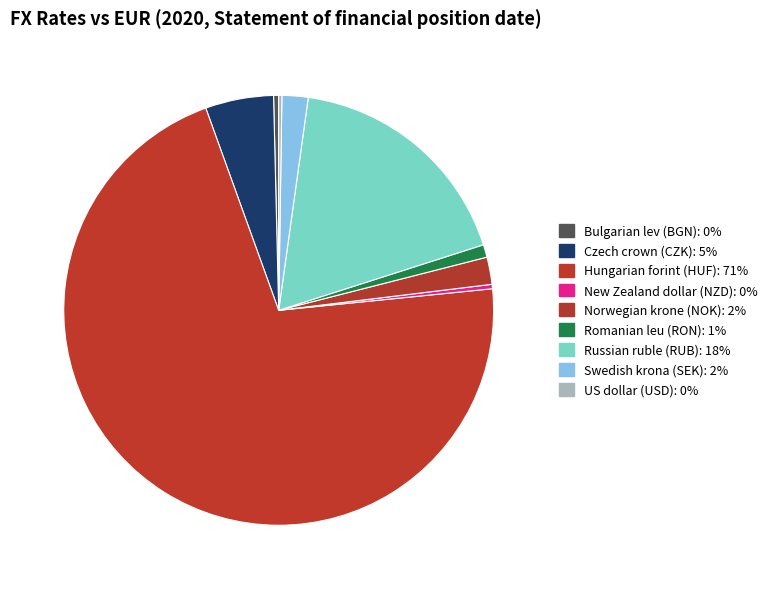

Which slice represents more than half of the pie?

Hungarian forint (HUF)